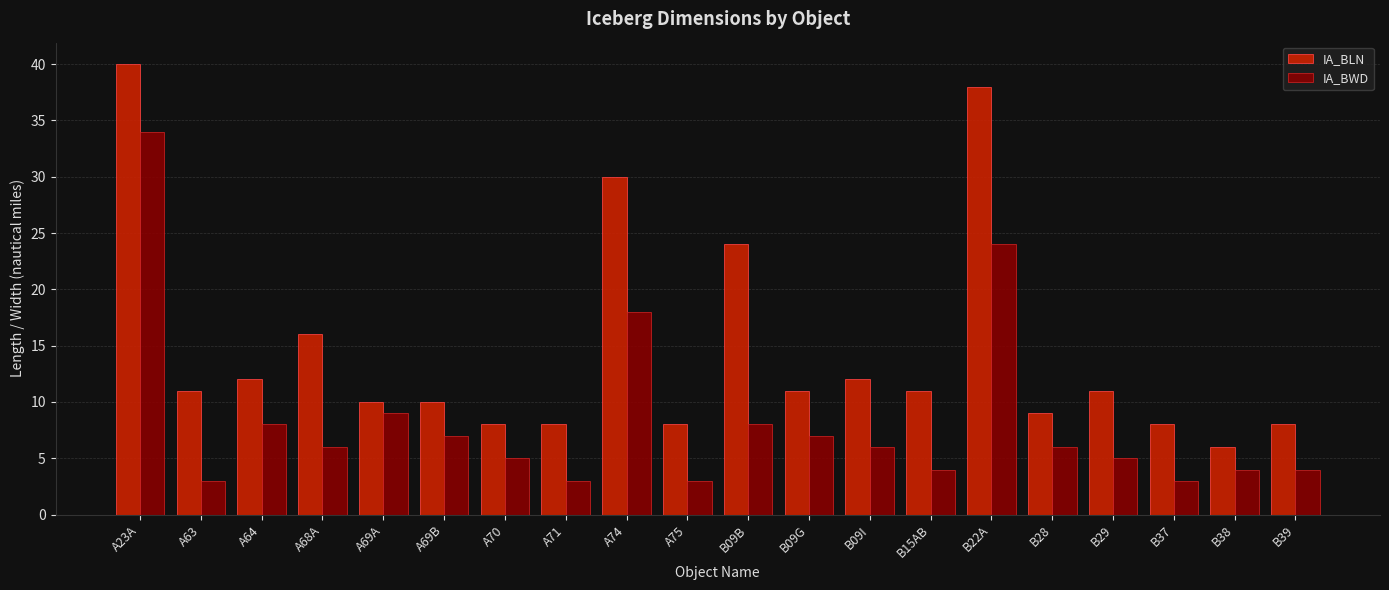

Which series has the widest spread of values?

IA_BLN